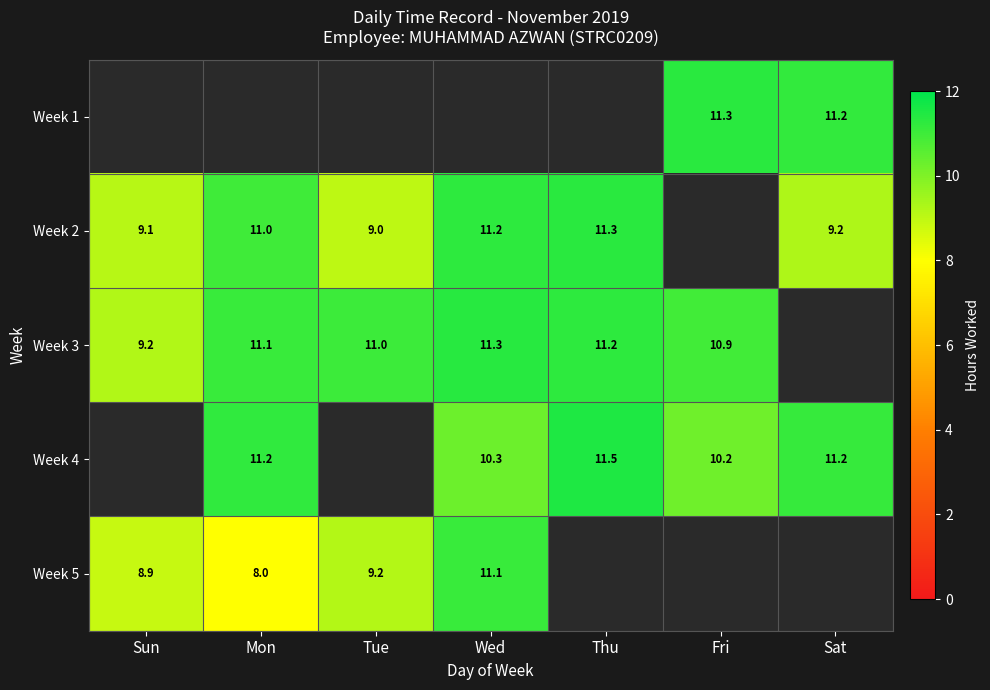

The value of Week 2 at Thu is 11.3. True or false?

True